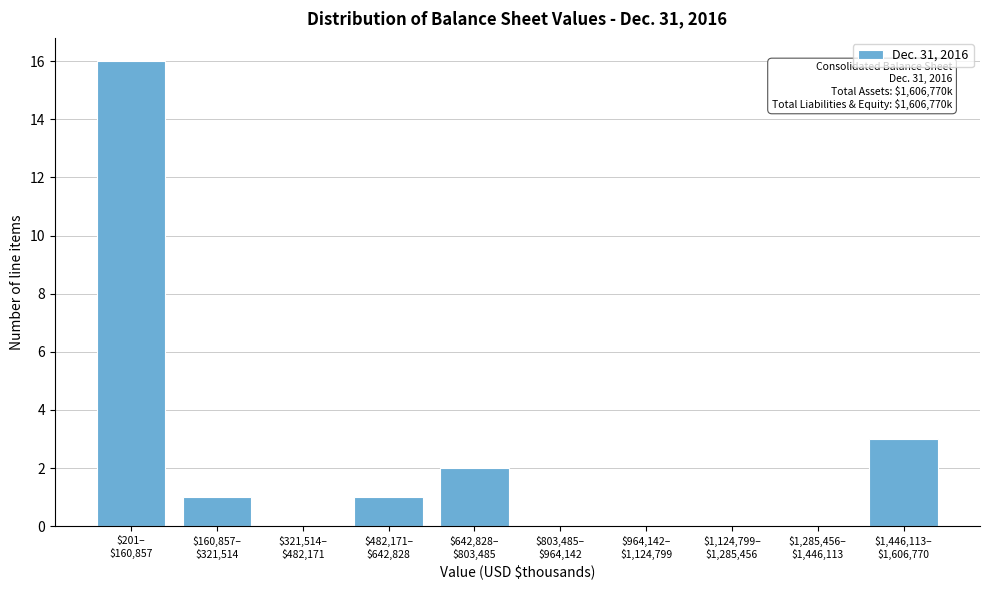

What is the sum of all values?

23